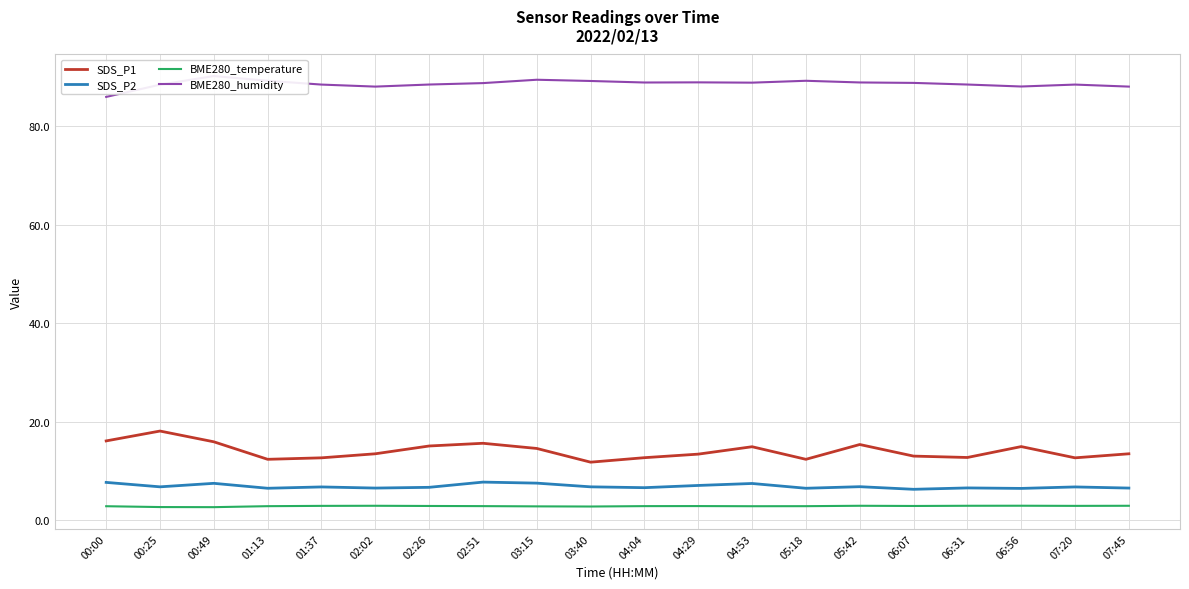

The BME280_temperature series shows 3.0 at 06:56. True or false?

True